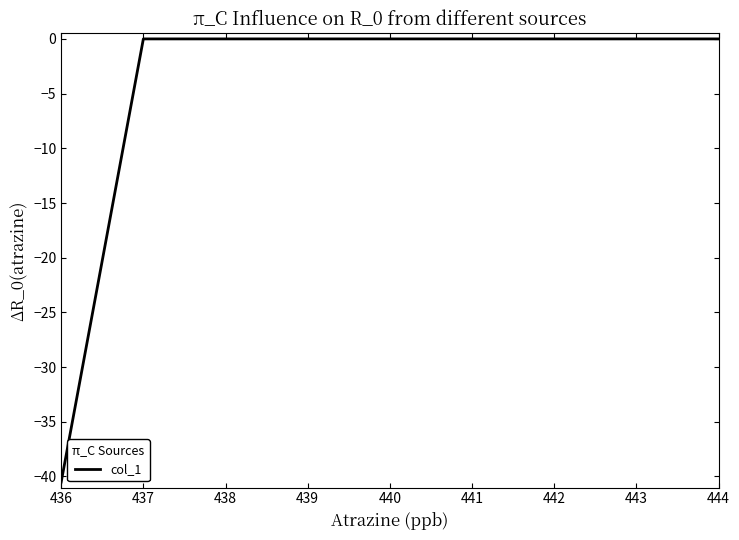

What is the difference between the second highest and minimum values?

40.5